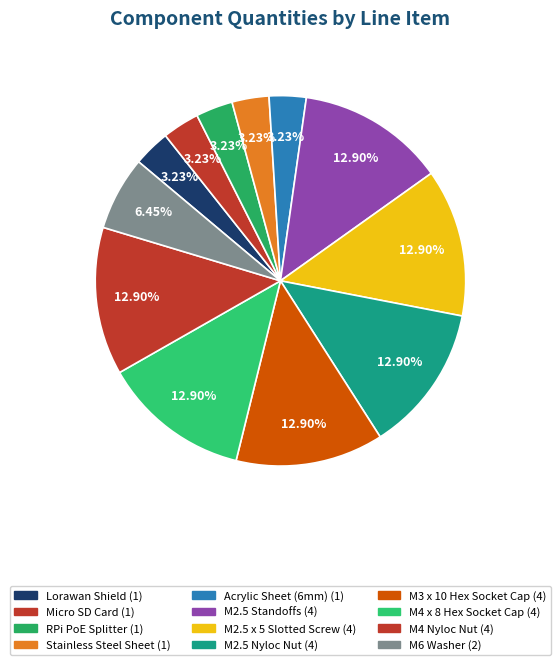

Which slice is the smallest?

Lorawan Shield